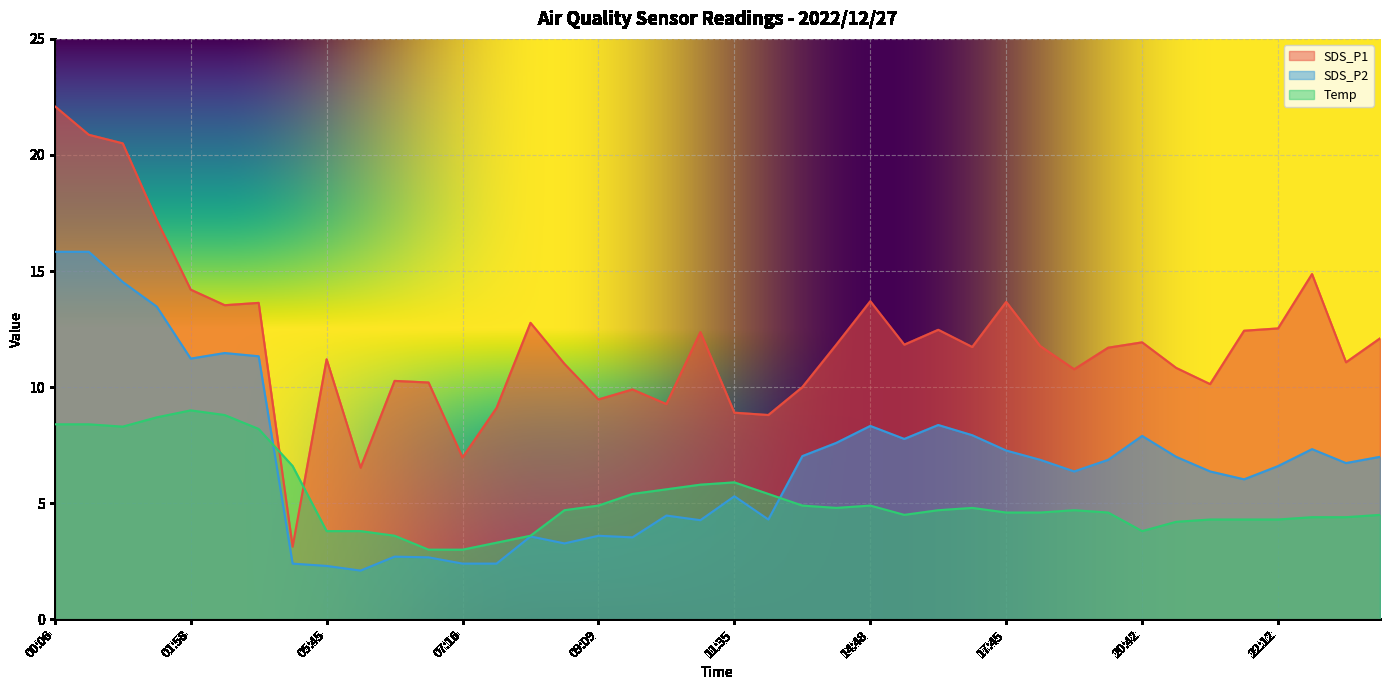

What is the label of the 22nd point from the left?

12:11